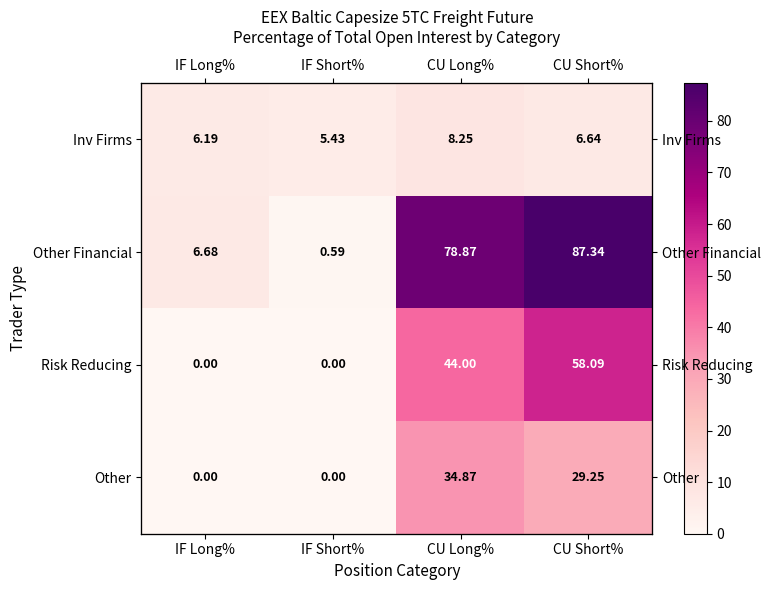

At CU Long%, list the series in order from smallest to largest.

Inv Firms, Other, Risk Reducing, Other Financial